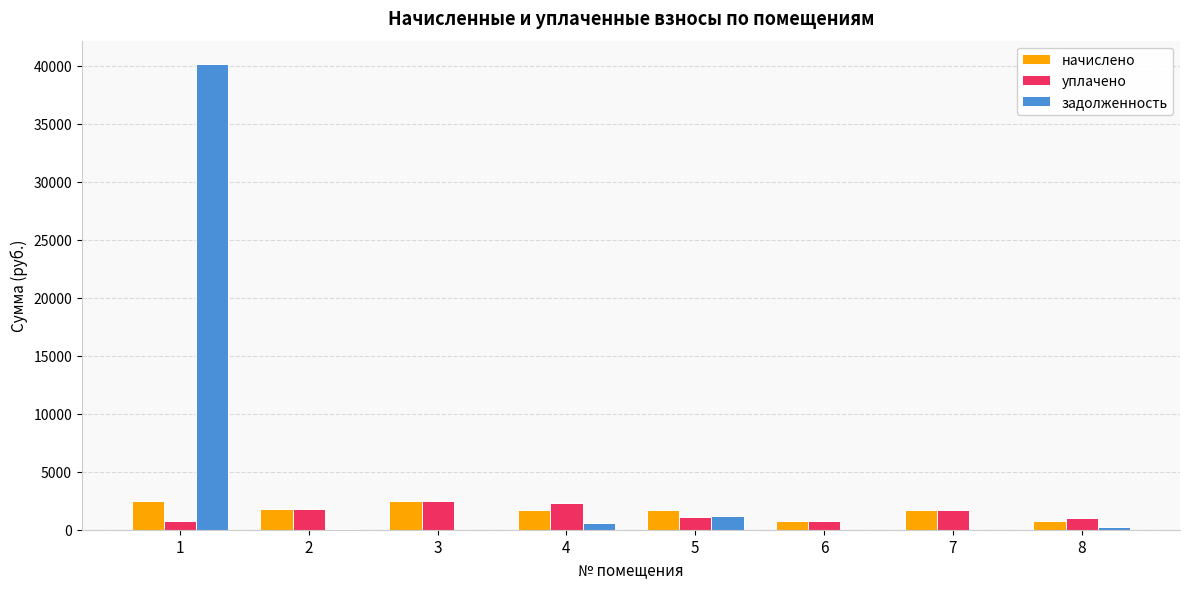

At which label does задолженность first exceed 263?

1